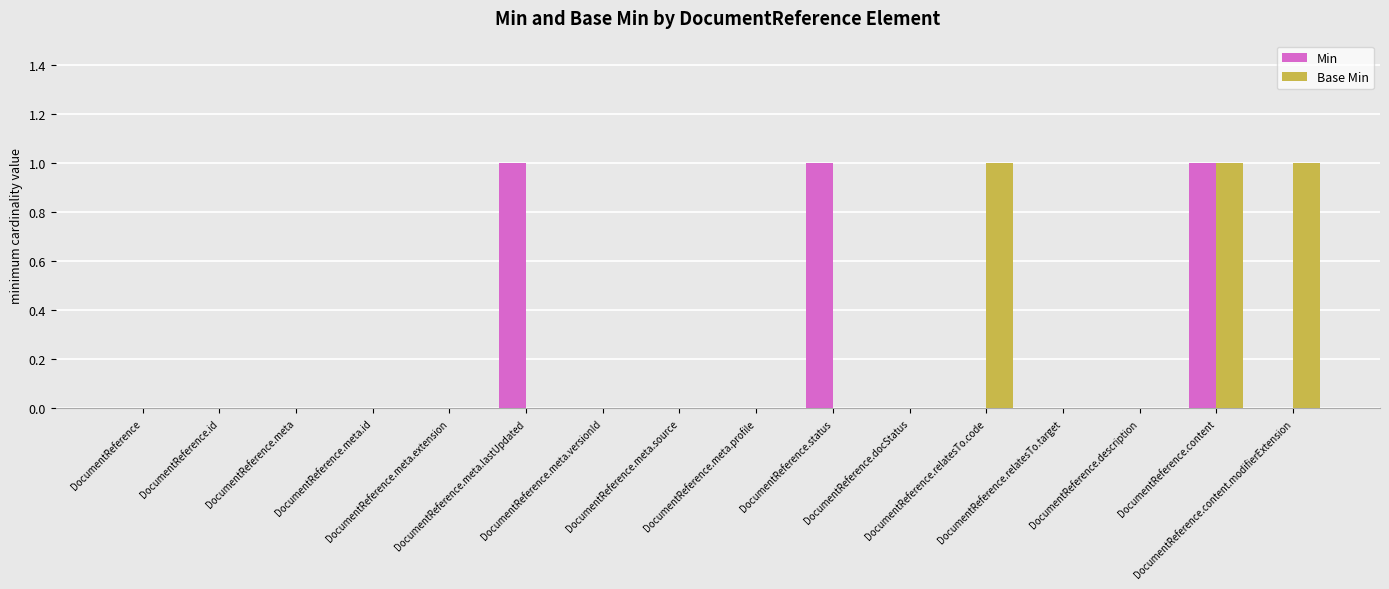

What is the sum of all Min values?

3